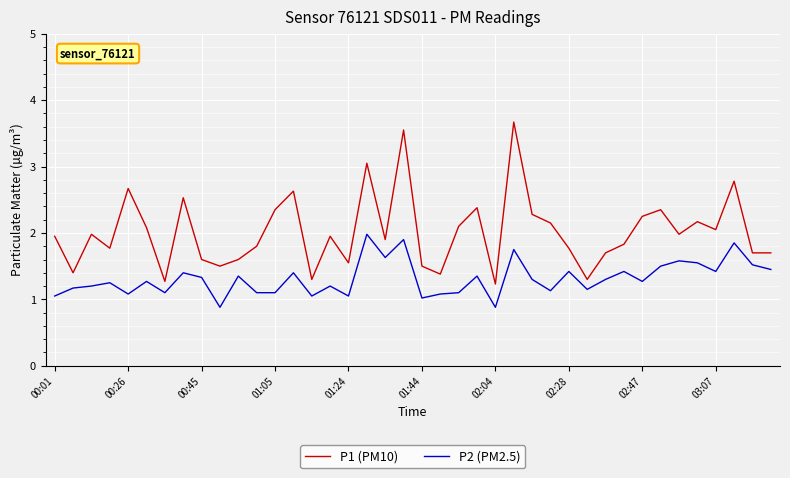

List the series in order of their peak value, highest first.

P1 (PM10), P2 (PM2.5)